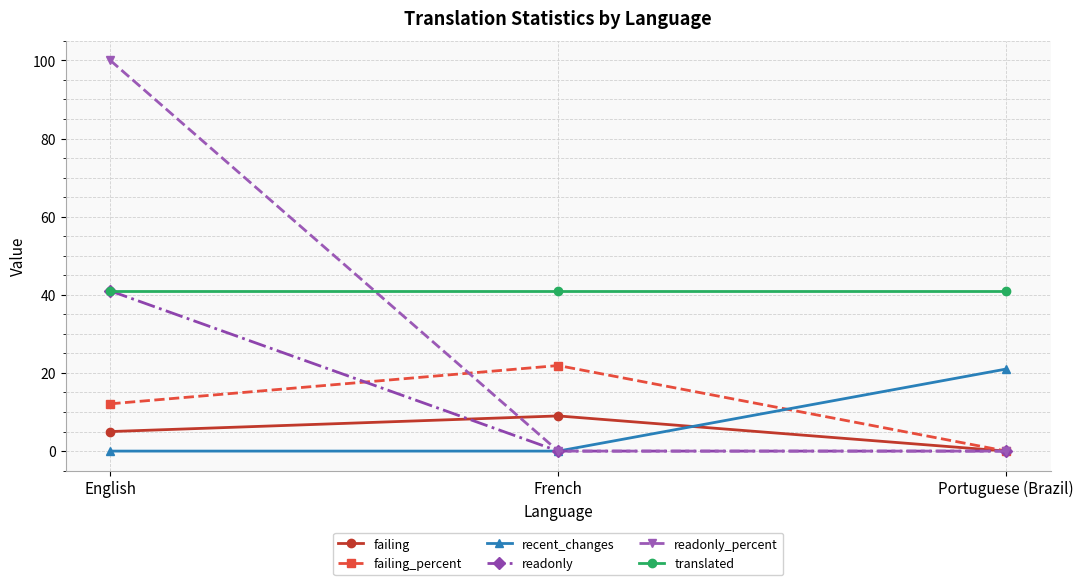

The value of translated at Portuguese (Brazil) is 26.5. True or false?

False